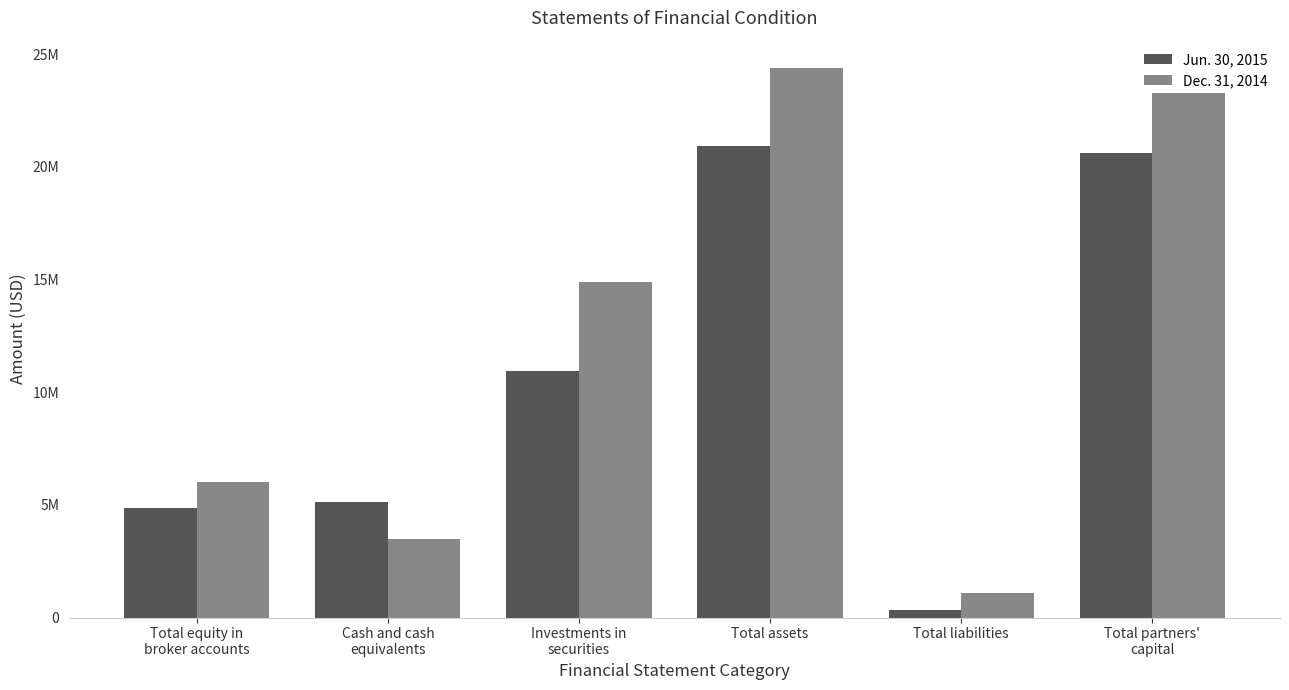

What are all the series names shown in the legend?

Jun. 30, 2015, Dec. 31, 2014